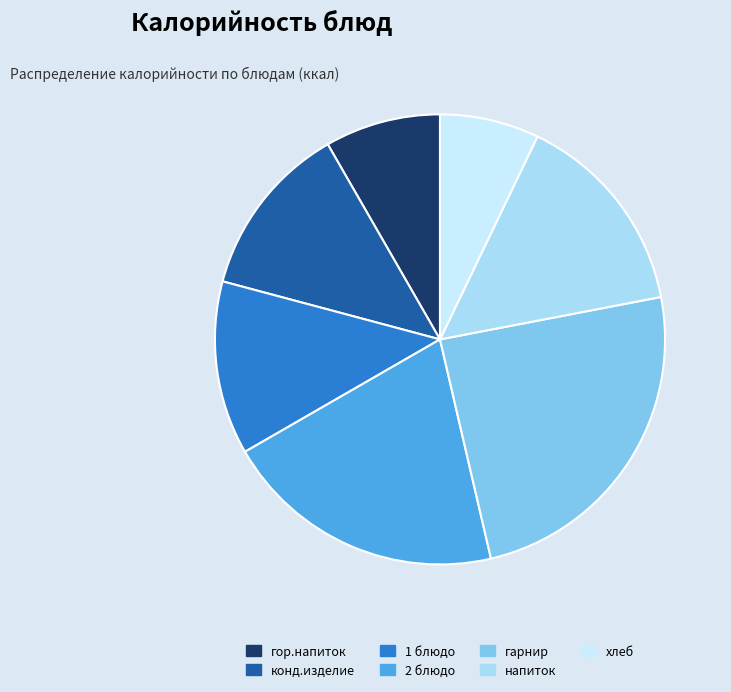

To the nearest percent, what is the combined percentage of 1 блюдо and гор.напиток?

21%